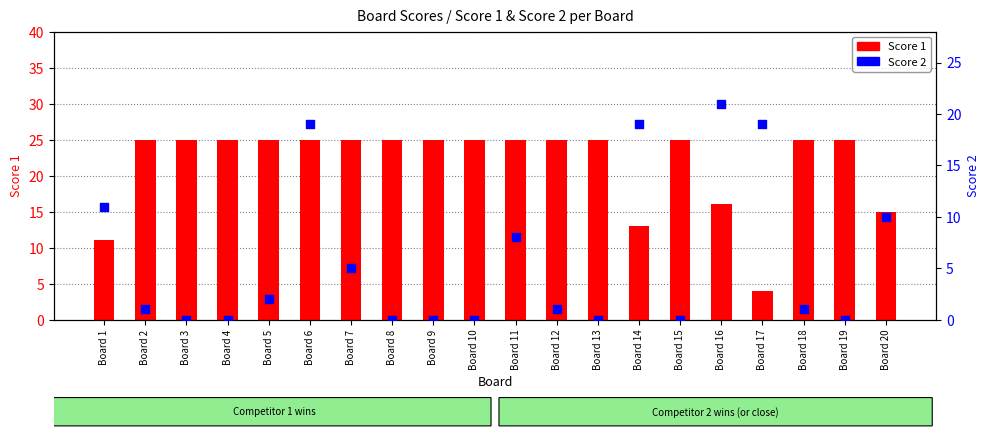

Is the value of Score 2 at Board 7 greater than the value of Score 1 at Board 19?

No